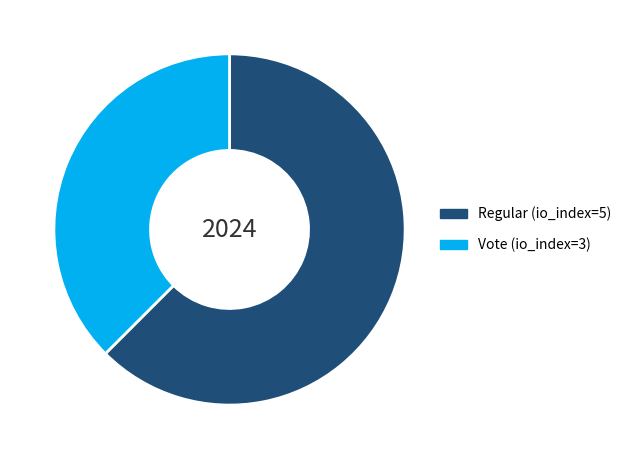

True or false: Regular (io_index=5) accounts for 48% of the total.

False